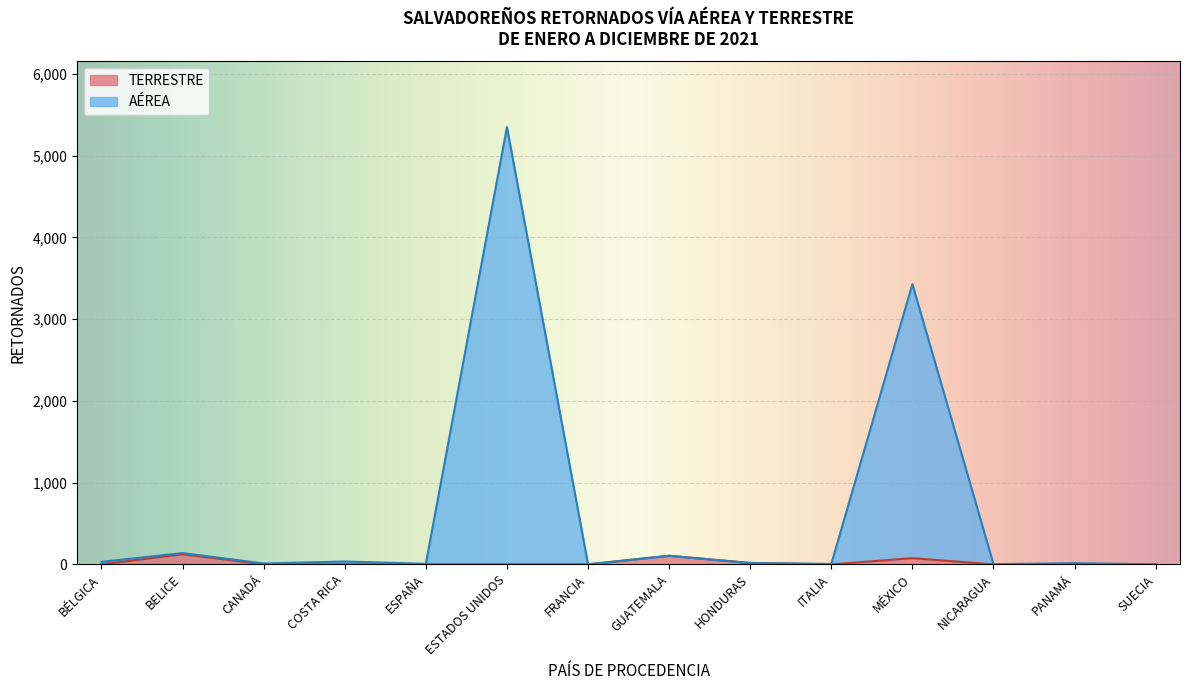

True or false: AÉREA and TERRESTRE intersect in this chart.

False